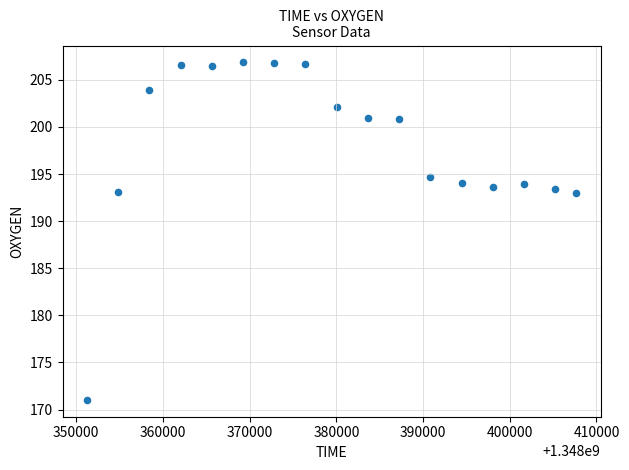

What is the range of Y values (max minus min)?

35.8